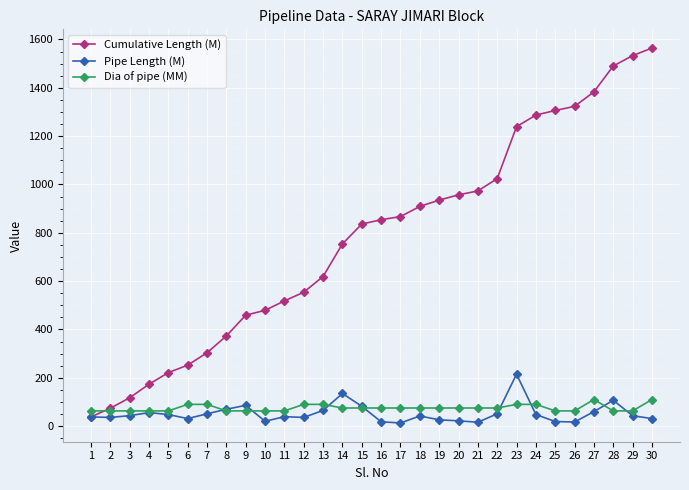

Is the value of Pipe Length (M) at 19 greater than the value of Cumulative Length (M) at 9?

No